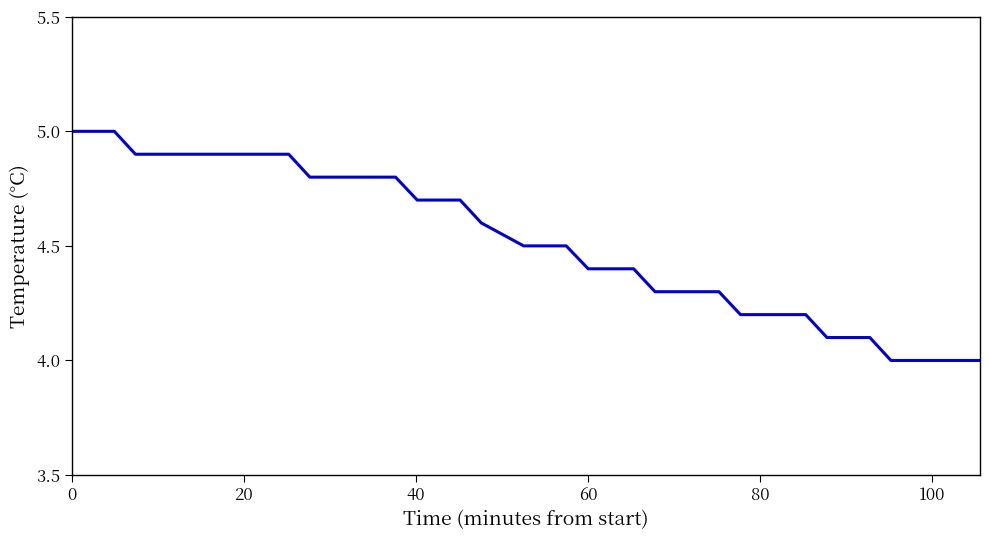

What is the maximum value shown in the chart?

5.0